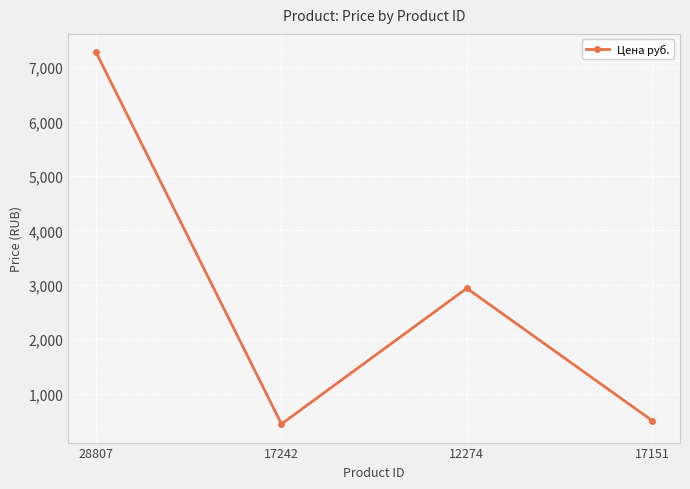

The chart shows a value of 2935.5 at 12274. True or false?

True